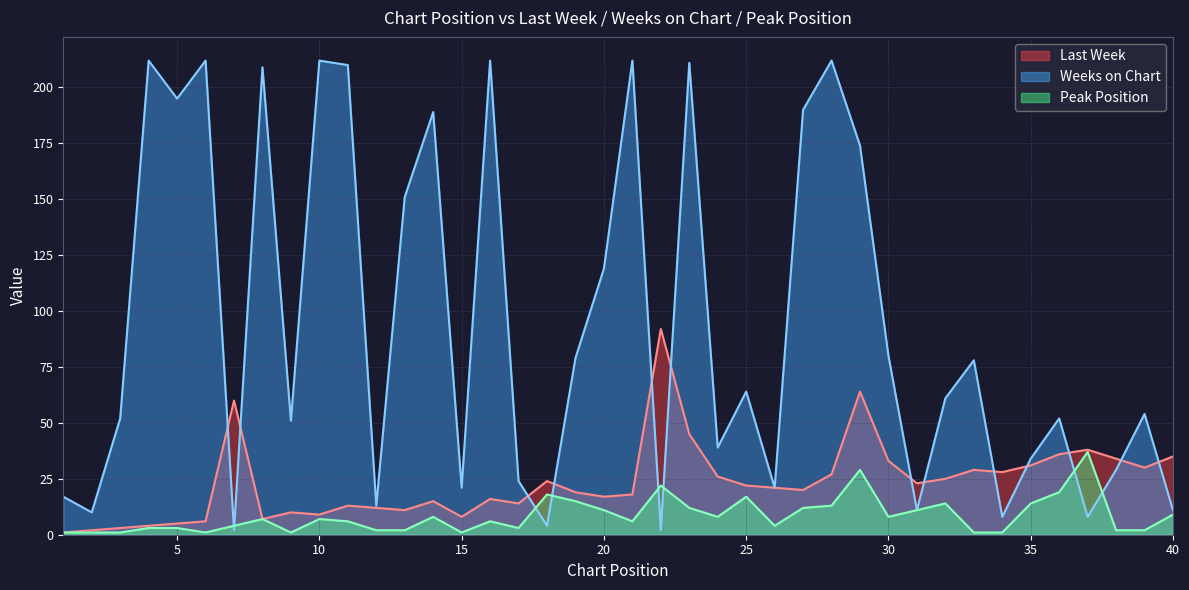

What is the difference between the second highest and second lowest values in the Weeks on Chart series?

210